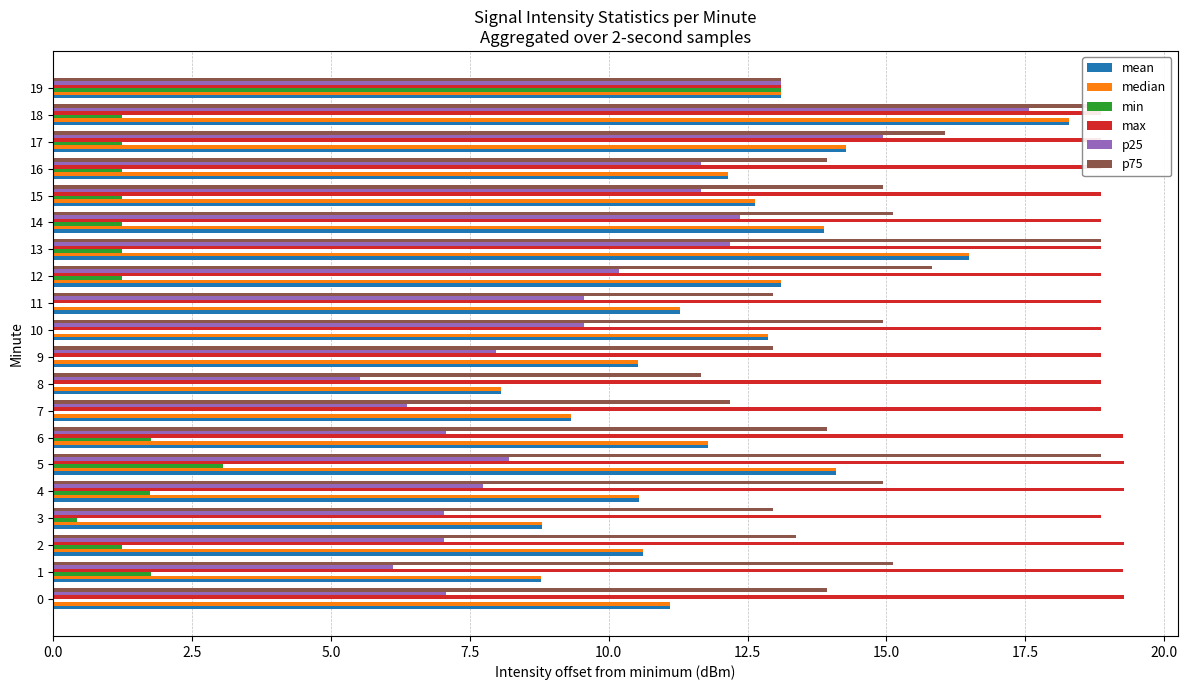

Reading left to right, list all the values displayed in this chart.

mean: 11.1	8.8	10.6	8.8	10.6	14.1	11.8	9.3	8.1	10.5	12.9	11.3	13.1	16.5	13.9	12.6	12.1	14.3	18.3	13.1
median: 11.1	8.8	10.6	8.8	10.6	14.1	11.8	9.3	8.1	10.5	12.9	11.3	13.1	16.5	13.9	12.6	12.1	14.3	18.3	13.1
min: 0.0	1.8	1.2	0.4	1.7	3.1	1.8	0.0	0.0	0.0	0.0	0.0	1.2	1.2	1.2	1.2	1.2	1.2	1.2	13.1
max: 19.3	19.3	19.3	18.9	19.3	19.3	19.3	18.9	18.9	18.9	18.9	18.9	18.9	18.9	18.9	18.9	18.9	18.9	18.9	13.1
p25: 7.1	6.1	7.0	7.0	7.7	8.2	7.1	6.4	5.5	8.0	9.6	9.6	10.2	12.2	12.4	11.7	11.7	14.9	17.6	13.1
p75: 13.9	15.1	13.4	12.9	14.9	18.9	13.9	12.2	11.7	12.9	14.9	12.9	15.8	18.9	15.1	14.9	13.9	16.0	18.9	13.1